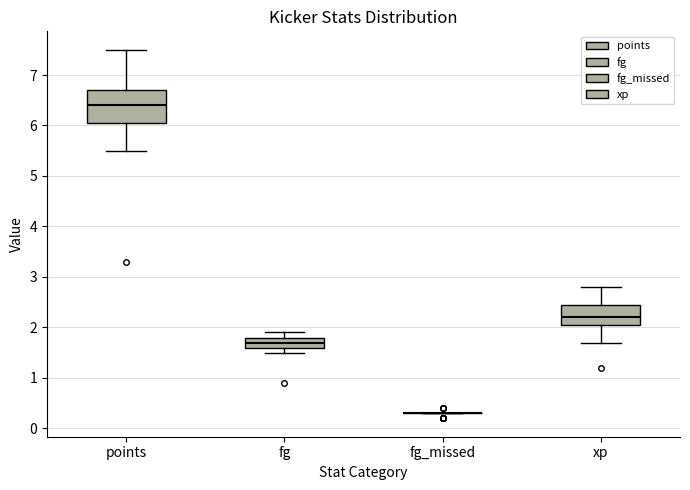

Comparing the boxes themselves (not the whiskers), which one is the tallest?

points